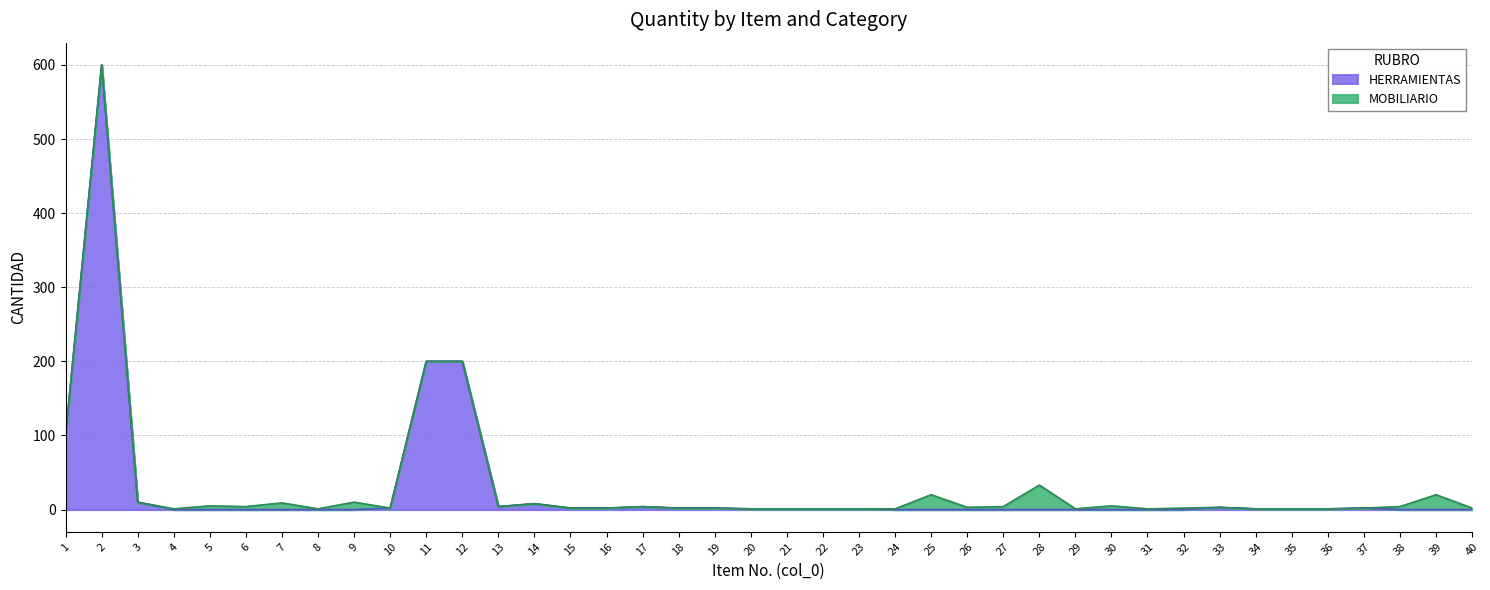

At which category does the chart reach its peak across all series?

2